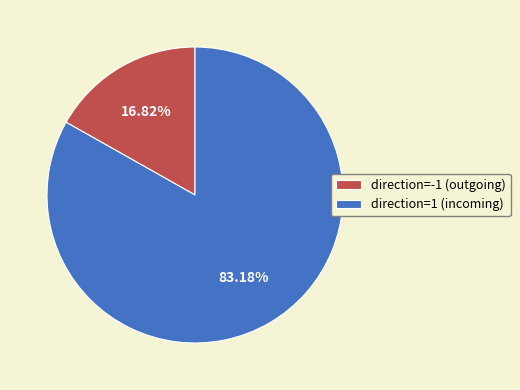

Rank the categories by value from highest to lowest.

direction=1 (incoming), direction=-1 (outgoing)